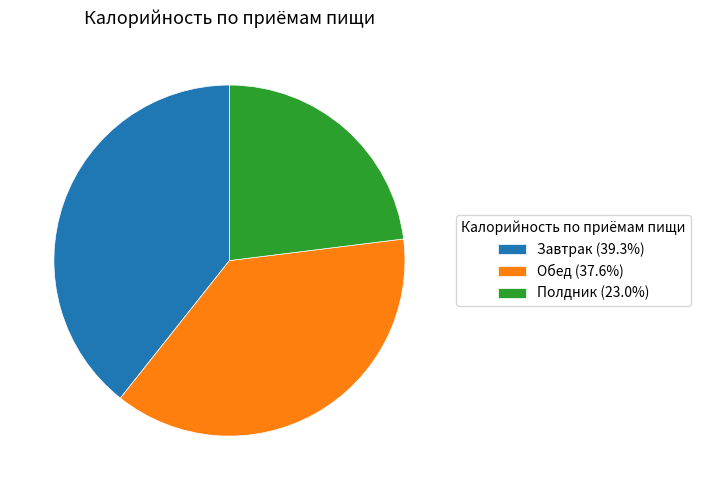

Which has a higher value, Обед or Завтрак?

Завтрак